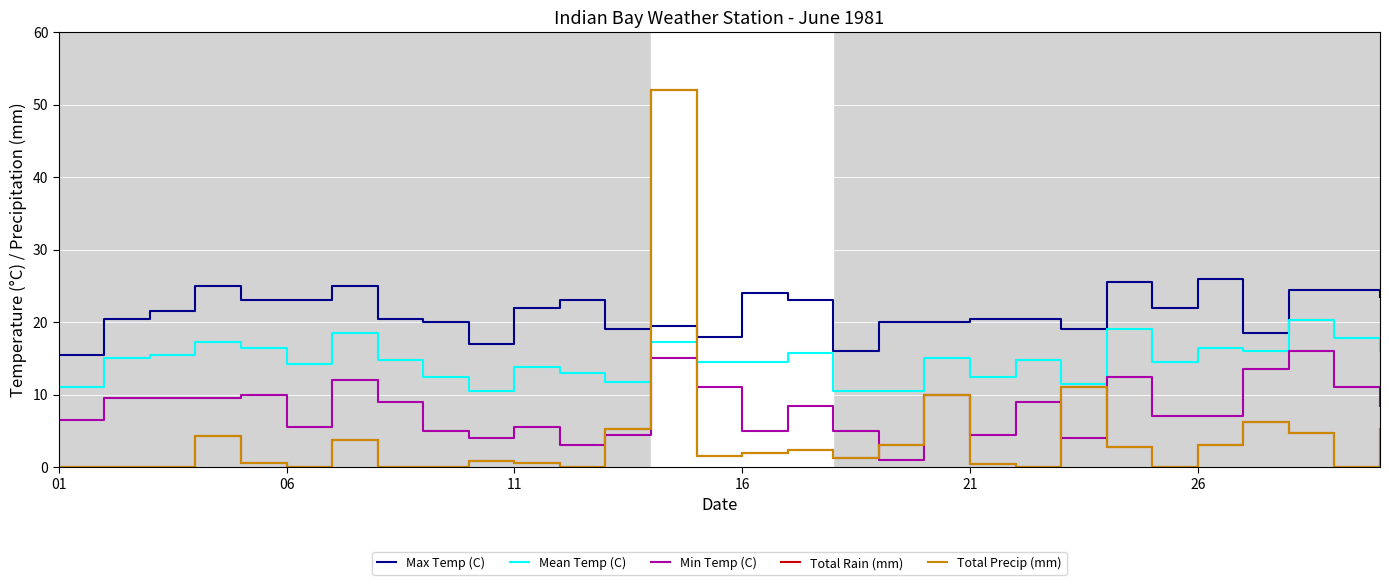

True or false: Mean Temp (C) and Max Temp (C) cross at least once.

False